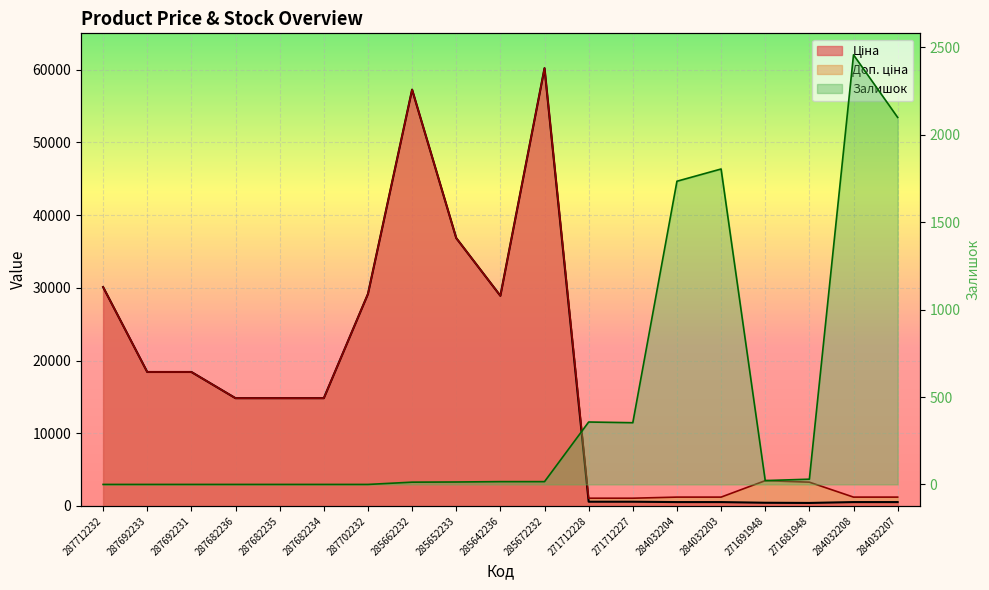

Read the Доп. ціна value at 284032208.

1210.7